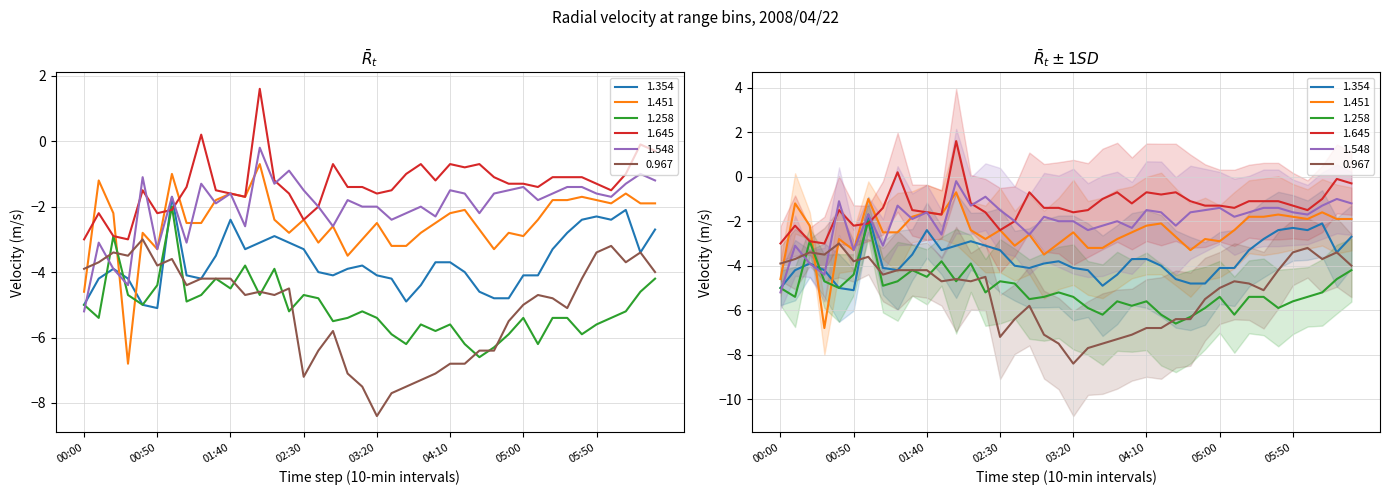

Reading left to right, extract all data points from this chart.

1.354: 2008/04/22 00:00=-5.0	2008/04/22 00:10=-4.2	2008/04/22 00:20=-3.9	2008/04/22 00:30=-4.2	2008/04/22 00:40=-5.0	2008/04/22 00:50=-5.1	2008/04/22 01:00=-1.7	2008/04/22 01:10=-4.1	2008/04/22 01:20=-4.2	2008/04/22 01:30=-3.5	2008/04/22 01:40=-2.4	2008/04/22 01:50=-3.3	2008/04/22 02:00=-3.1	2008/04/22 02:10=-2.9	2008/04/22 02:20=-3.1	2008/04/22 02:30=-3.3	2008/04/22 02:40=-4.0	2008/04/22 02:50=-4.1	2008/04/22 03:00=-3.9	2008/04/22 03:10=-3.8	2008/04/22 03:20=-4.1	2008/04/22 03:30=-4.2	2008/04/22 03:40=-4.9	2008/04/22 03:50=-4.4	2008/04/22 04:00=-3.7	2008/04/22 04:10=-3.7	2008/04/22 04:20=-4.0	2008/04/22 04:30=-4.6	2008/04/22 04:40=-4.8	2008/04/22 04:50=-4.8	2008/04/22 05:00=-4.1	2008/04/22 05:10=-4.1	2008/04/22 05:20=-3.3	2008/04/22 05:30=-2.8	2008/04/22 05:40=-2.4	2008/04/22 05:50=-2.3	2008/04/22 06:00=-2.4	2008/04/22 06:10=-2.1	2008/04/22 06:20=-3.4	2008/04/22 06:30=-2.7
1.451: 2008/04/22 00:00=-4.6	2008/04/22 00:10=-1.2	2008/04/22 00:20=-2.2	2008/04/22 00:30=-6.8	2008/04/22 00:40=-2.8	2008/04/22 00:50=-3.3	2008/04/22 01:00=-1.0	2008/04/22 01:10=-2.5	2008/04/22 01:20=-2.5	2008/04/22 01:30=-1.8	2008/04/22 01:40=-1.6	2008/04/22 01:50=-1.7	2008/04/22 02:00=-0.7	2008/04/22 02:10=-2.4	2008/04/22 02:20=-2.8	2008/04/22 02:30=-2.4	2008/04/22 02:40=-3.1	2008/04/22 02:50=-2.6	2008/04/22 03:00=-3.5	2008/04/22 03:10=-3.0	2008/04/22 03:20=-2.5	2008/04/22 03:30=-3.2	2008/04/22 03:40=-3.2	2008/04/22 03:50=-2.8	2008/04/22 04:00=-2.5	2008/04/22 04:10=-2.2	2008/04/22 04:20=-2.1	2008/04/22 04:30=-2.7	2008/04/22 04:40=-3.3	2008/04/22 04:50=-2.8	2008/04/22 05:00=-2.9	2008/04/22 05:10=-2.4	2008/04/22 05:20=-1.8	2008/04/22 05:30=-1.8	2008/04/22 05:40=-1.7	2008/04/22 05:50=-1.8	2008/04/22 06:00=-1.9	2008/04/22 06:10=-1.6	2008/04/22 06:20=-1.9	2008/04/22 06:30=-1.9
1.258: 2008/04/22 00:00=-5.0	2008/04/22 00:10=-5.4	2008/04/22 00:20=-2.9	2008/04/22 00:30=-4.7	2008/04/22 00:40=-5.0	2008/04/22 00:50=-4.4	2008/04/22 01:00=-2.0	2008/04/22 01:10=-4.9	2008/04/22 01:20=-4.7	2008/04/22 01:30=-4.2	2008/04/22 01:40=-4.5	2008/04/22 01:50=-3.8	2008/04/22 02:00=-4.7	2008/04/22 02:10=-3.9	2008/04/22 02:20=-5.2	2008/04/22 02:30=-4.7	2008/04/22 02:40=-4.8	2008/04/22 02:50=-5.5	2008/04/22 03:00=-5.4	2008/04/22 03:10=-5.2	2008/04/22 03:20=-5.4	2008/04/22 03:30=-5.9	2008/04/22 03:40=-6.2	2008/04/22 03:50=-5.6	2008/04/22 04:00=-5.8	2008/04/22 04:10=-5.6	2008/04/22 04:20=-6.2	2008/04/22 04:30=-6.6	2008/04/22 04:40=-6.3	2008/04/22 04:50=-5.9	2008/04/22 05:00=-5.4	2008/04/22 05:10=-6.2	2008/04/22 05:20=-5.4	2008/04/22 05:30=-5.4	2008/04/22 05:40=-5.9	2008/04/22 05:50=-5.6	2008/04/22 06:00=-5.4	2008/04/22 06:10=-5.2	2008/04/22 06:20=-4.6	2008/04/22 06:30=-4.2
1.645: 2008/04/22 00:00=-3.0	2008/04/22 00:10=-2.2	2008/04/22 00:20=-2.9	2008/04/22 00:30=-3.0	2008/04/22 00:40=-1.5	2008/04/22 00:50=-2.2	2008/04/22 01:00=-2.1	2008/04/22 01:10=-1.4	2008/04/22 01:20=0.2	2008/04/22 01:30=-1.5	2008/04/22 01:40=-1.6	2008/04/22 01:50=-1.7	2008/04/22 02:00=1.6	2008/04/22 02:10=-1.2	2008/04/22 02:20=-1.6	2008/04/22 02:30=-2.4	2008/04/22 02:40=-2.0	2008/04/22 02:50=-0.7	2008/04/22 03:00=-1.4	2008/04/22 03:10=-1.4	2008/04/22 03:20=-1.6	2008/04/22 03:30=-1.5	2008/04/22 03:40=-1.0	2008/04/22 03:50=-0.7	2008/04/22 04:00=-1.2	2008/04/22 04:10=-0.7	2008/04/22 04:20=-0.8	2008/04/22 04:30=-0.7	2008/04/22 04:40=-1.1	2008/04/22 04:50=-1.3	2008/04/22 05:00=-1.3	2008/04/22 05:10=-1.4	2008/04/22 05:20=-1.1	2008/04/22 05:30=-1.1	2008/04/22 05:40=-1.1	2008/04/22 05:50=-1.3	2008/04/22 06:00=-1.5	2008/04/22 06:10=-1.0	2008/04/22 06:20=-0.1	2008/04/22 06:30=-0.3
1.548: 2008/04/22 00:00=-5.2	2008/04/22 00:10=-3.1	2008/04/22 00:20=-3.9	2008/04/22 00:30=-4.4	2008/04/22 00:40=-1.1	2008/04/22 00:50=-3.3	2008/04/22 01:00=-1.7	2008/04/22 01:10=-3.1	2008/04/22 01:20=-1.3	2008/04/22 01:30=-1.9	2008/04/22 01:40=-1.6	2008/04/22 01:50=-2.6	2008/04/22 02:00=-0.2	2008/04/22 02:10=-1.3	2008/04/22 02:20=-0.9	2008/04/22 02:30=-1.5	2008/04/22 02:40=-2.0	2008/04/22 02:50=-2.6	2008/04/22 03:00=-1.8	2008/04/22 03:10=-2.0	2008/04/22 03:20=-2.0	2008/04/22 03:30=-2.4	2008/04/22 03:40=-2.2	2008/04/22 03:50=-2.0	2008/04/22 04:00=-2.3	2008/04/22 04:10=-1.5	2008/04/22 04:20=-1.6	2008/04/22 04:30=-2.2	2008/04/22 04:40=-1.6	2008/04/22 04:50=-1.5	2008/04/22 05:00=-1.4	2008/04/22 05:10=-1.8	2008/04/22 05:20=-1.6	2008/04/22 05:30=-1.4	2008/04/22 05:40=-1.4	2008/04/22 05:50=-1.6	2008/04/22 06:00=-1.7	2008/04/22 06:10=-1.3	2008/04/22 06:20=-1.0	2008/04/22 06:30=-1.2
0.967: 2008/04/22 00:00=-3.9	2008/04/22 00:10=-3.7	2008/04/22 00:20=-3.4	2008/04/22 00:30=-3.5	2008/04/22 00:40=-3.0	2008/04/22 00:50=-3.8	2008/04/22 01:00=-3.6	2008/04/22 01:10=-4.4	2008/04/22 01:20=-4.2	2008/04/22 01:30=-4.2	2008/04/22 01:40=-4.2	2008/04/22 01:50=-4.7	2008/04/22 02:00=-4.6	2008/04/22 02:10=-4.7	2008/04/22 02:20=-4.5	2008/04/22 02:30=-7.2	2008/04/22 02:40=-6.4	2008/04/22 02:50=-5.8	2008/04/22 03:00=-7.1	2008/04/22 03:10=-7.5	2008/04/22 03:20=-8.4	2008/04/22 03:30=-7.7	2008/04/22 03:40=-7.5	2008/04/22 03:50=-7.3	2008/04/22 04:00=-7.1	2008/04/22 04:10=-6.8	2008/04/22 04:20=-6.8	2008/04/22 04:30=-6.4	2008/04/22 04:40=-6.4	2008/04/22 04:50=-5.5	2008/04/22 05:00=-5.0	2008/04/22 05:10=-4.7	2008/04/22 05:20=-4.8	2008/04/22 05:30=-5.1	2008/04/22 05:40=-4.2	2008/04/22 05:50=-3.4	2008/04/22 06:00=-3.2	2008/04/22 06:10=-3.7	2008/04/22 06:20=-3.4	2008/04/22 06:30=-4.0